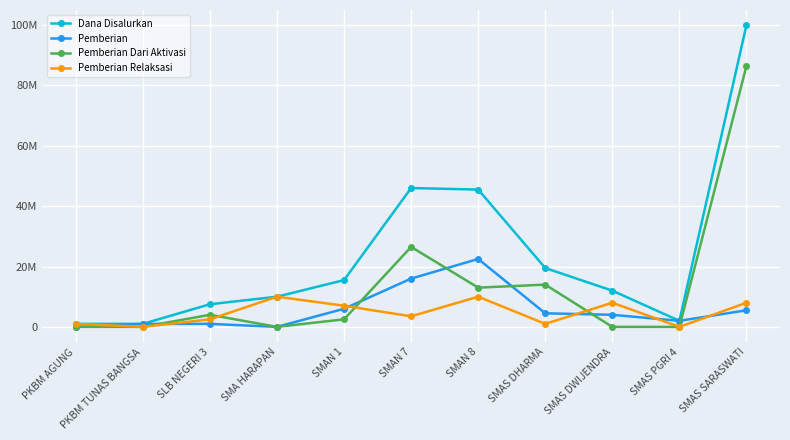

How many interior local valleys does the Dana Disalurkan series have?

1